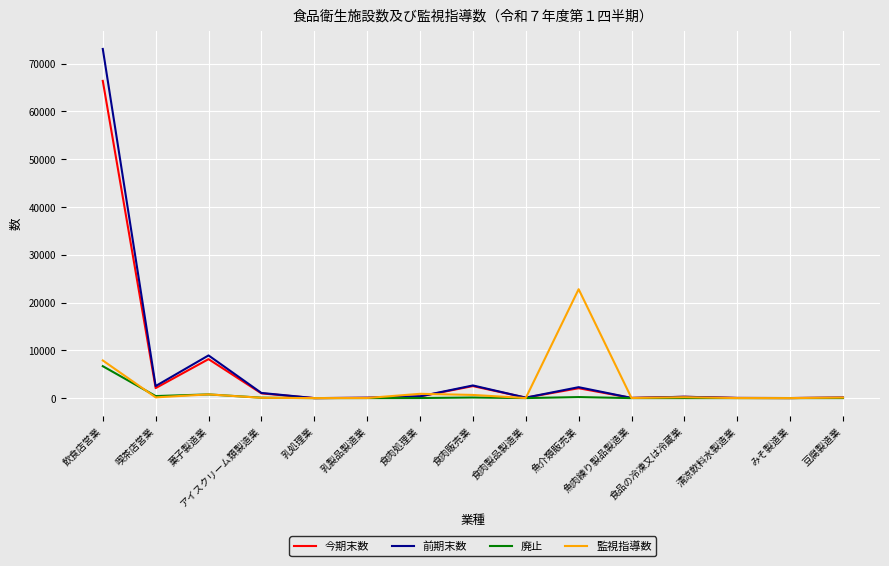

What is the highest value of the 廃止 series?

6687